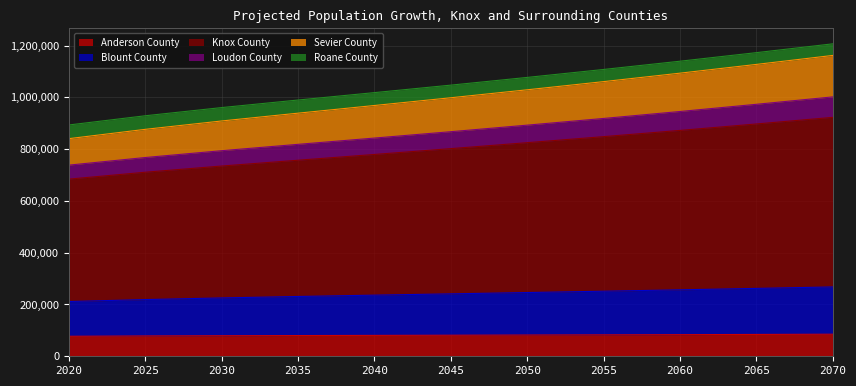

What are all the series names shown in the legend?

Anderson County, Blount County, Knox County, Loudon County, Sevier County, Roane County